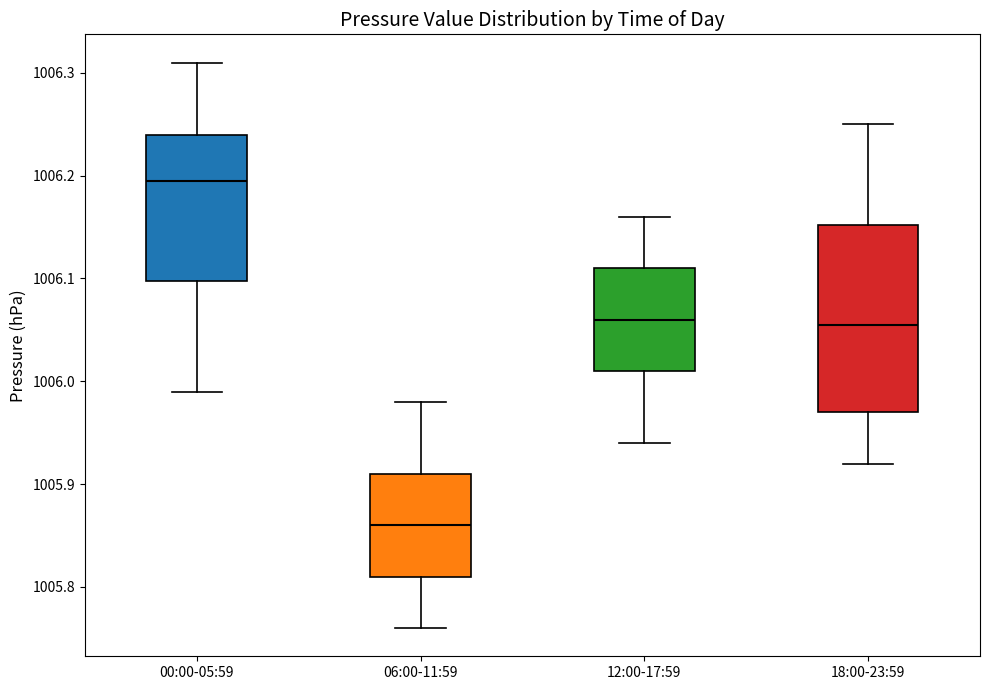

Where does the median line of the box for 12:00-17:59 sit on the y-axis? The values are not printed on the chart, so give them approximately, as read against the axis.

1006.06